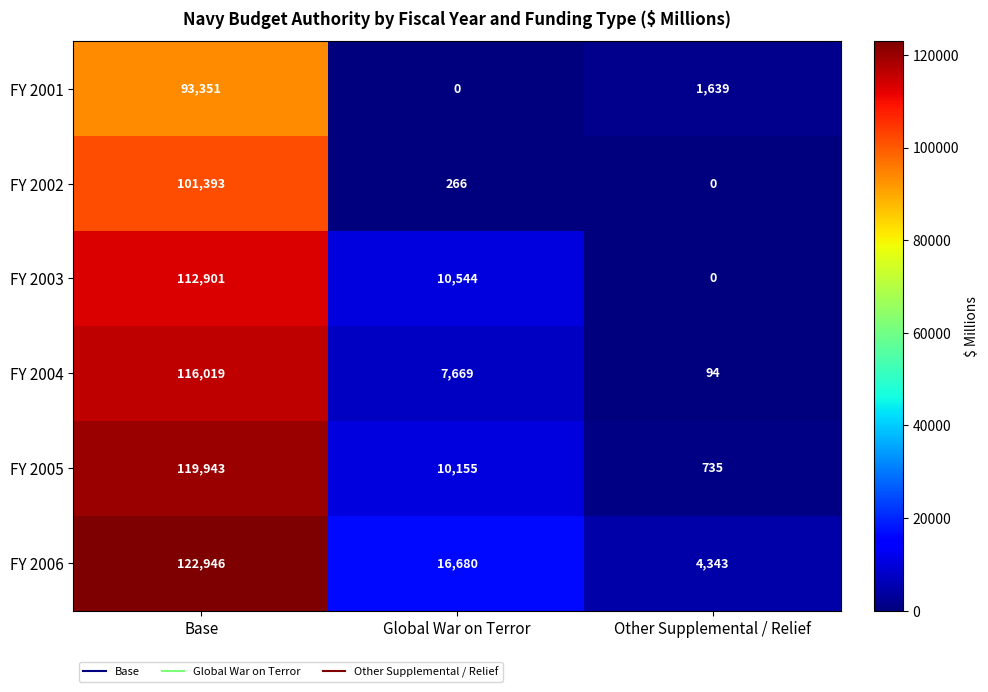

The value of FY 2006 at Global War on Terror is 11421. True or false?

False